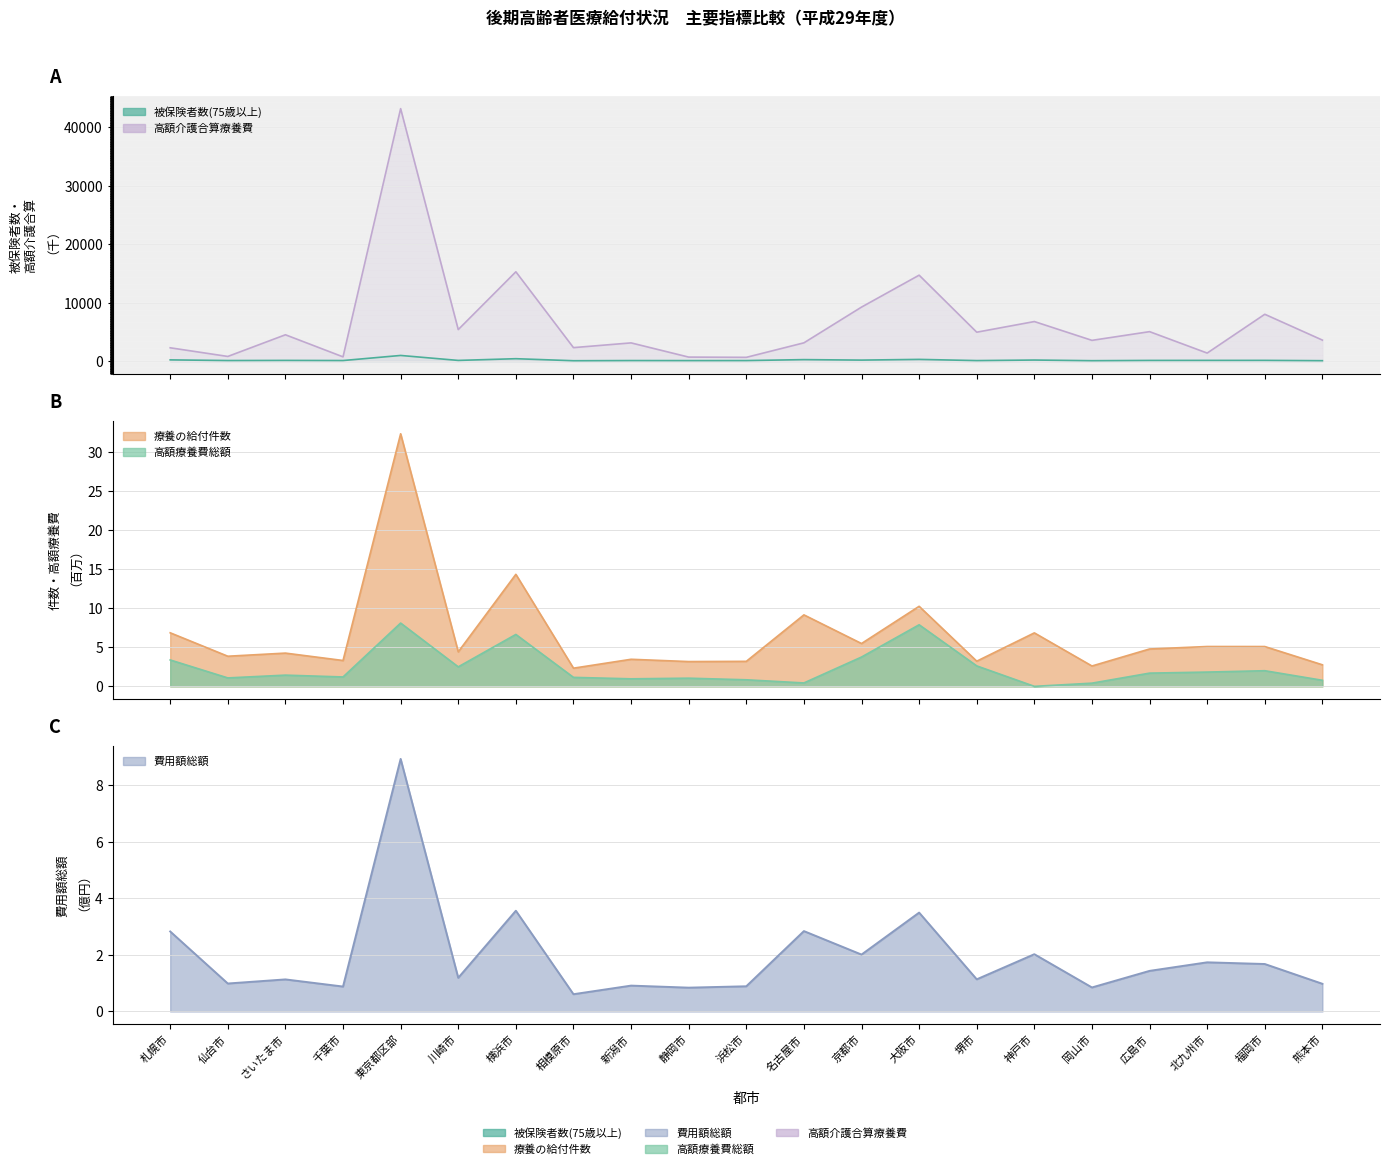

At which category does the chart reach its peak across all series?

東京都区部